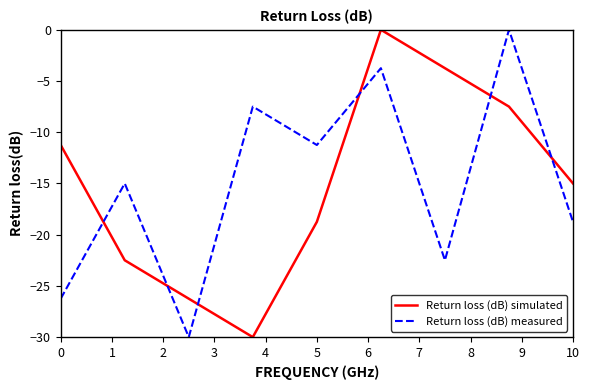

What is the difference between the maximum and minimum values in the Return loss (dB) simulated series?

30.0